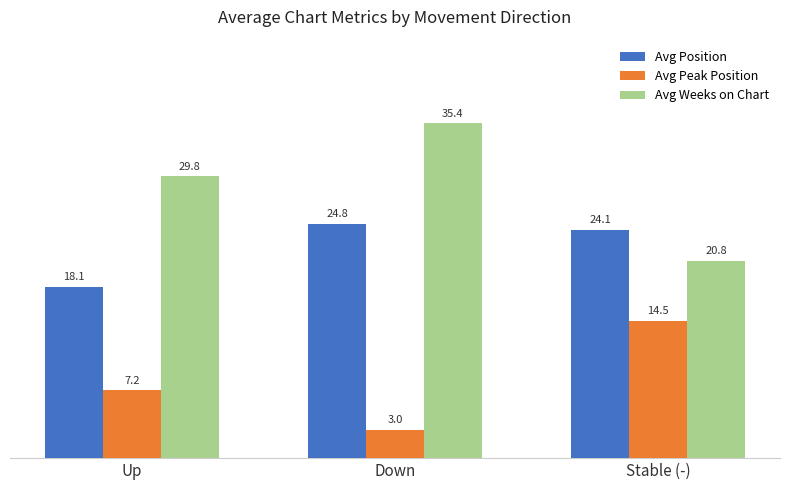

List the labels in order of Avg Weeks on Chart value, largest first.

Down, Up, Stable (-)